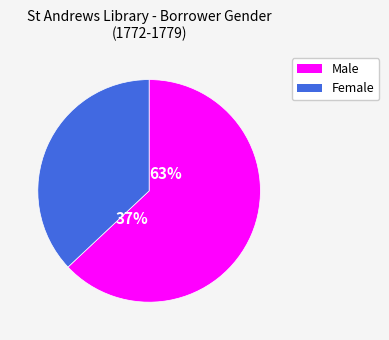

To the nearest percent, what percentage of the pie is Male?

63%